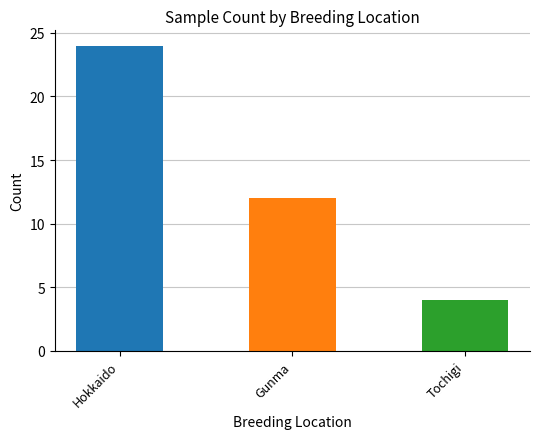

What is the difference between the maximum and minimum values?

20